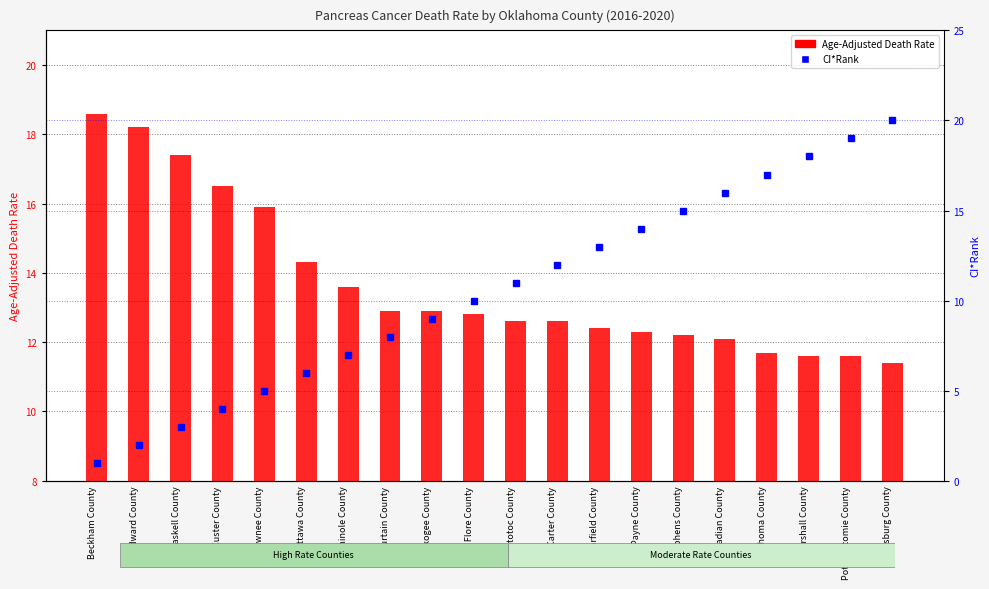

What is the difference between the maximum and minimum values in the CI*Rank series?

19.0